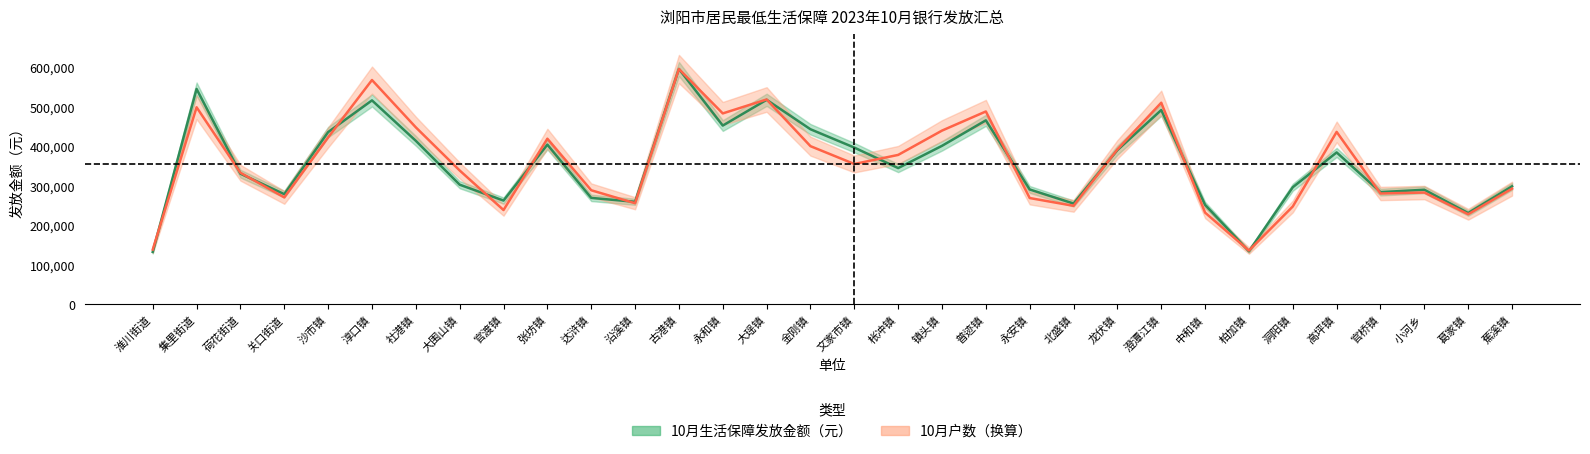

Read the 10月户数 value at 柏加镇.

136333.8